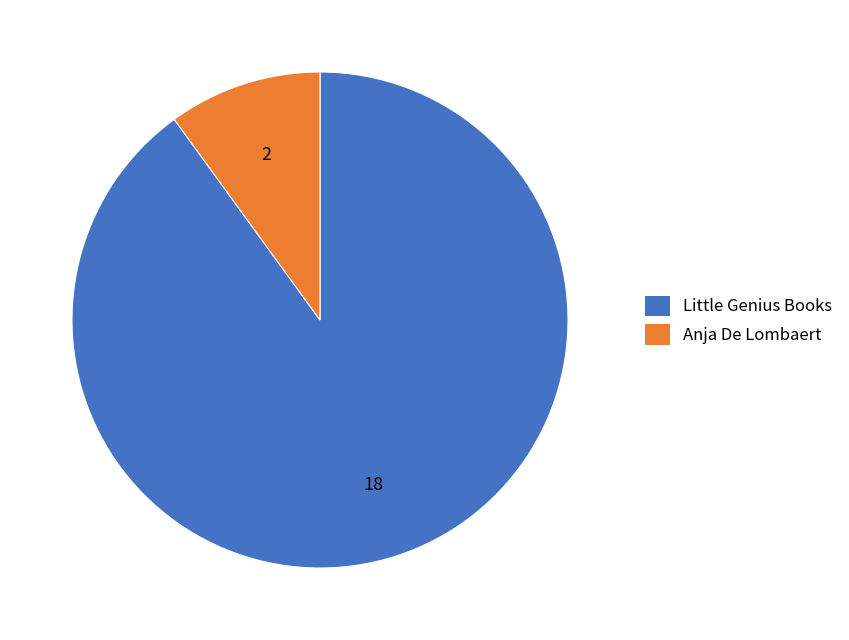

Between Anja De Lombaert and Little Genius Books, which is larger?

Little Genius Books